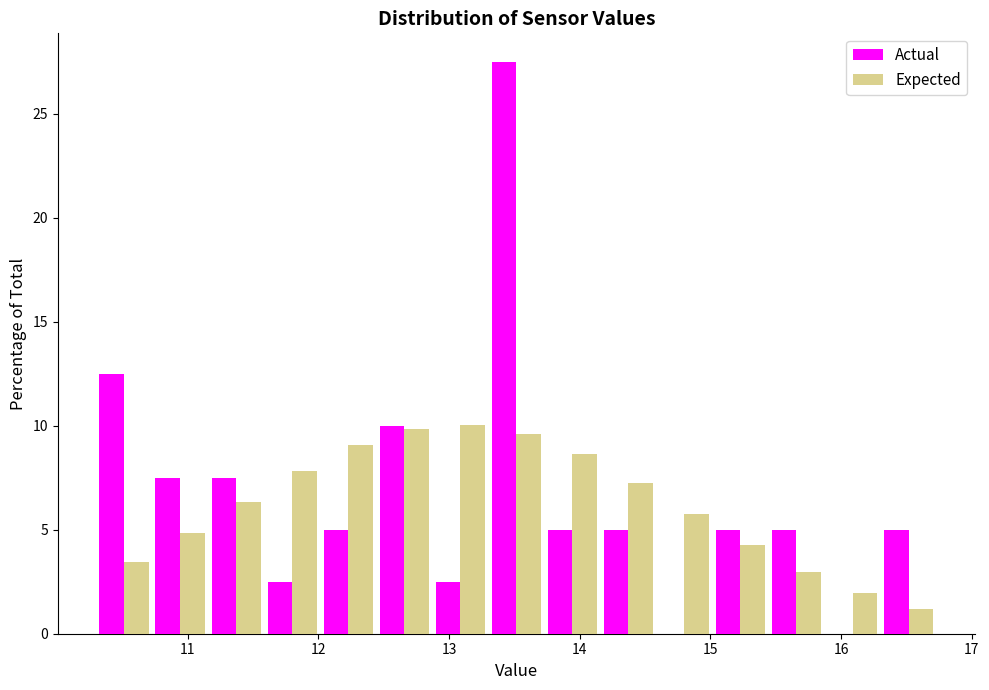

In the Actual series, which range on the x-axis has the tallest bar?

13.3 to 13.7